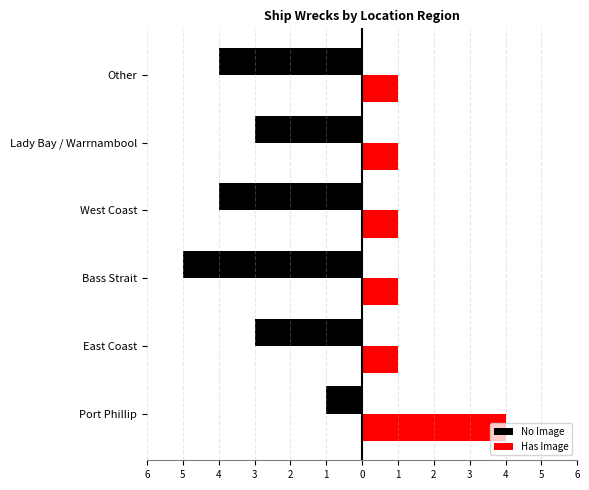

What are all the series names shown in the legend?

No Image, Has Image